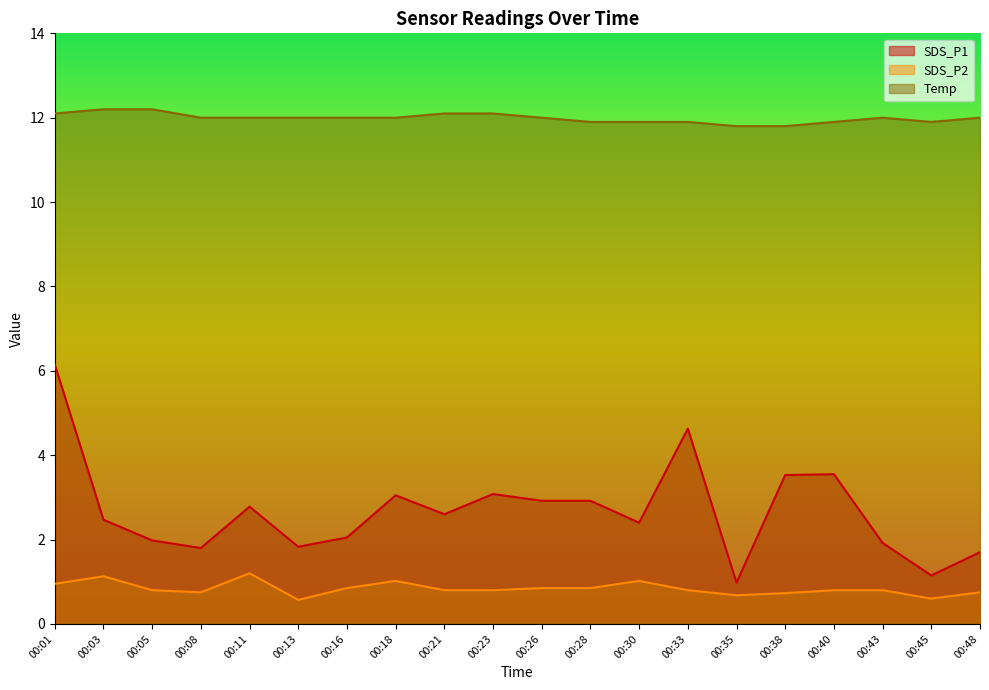

Which series has the largest range (max minus min)?

SDS_P1